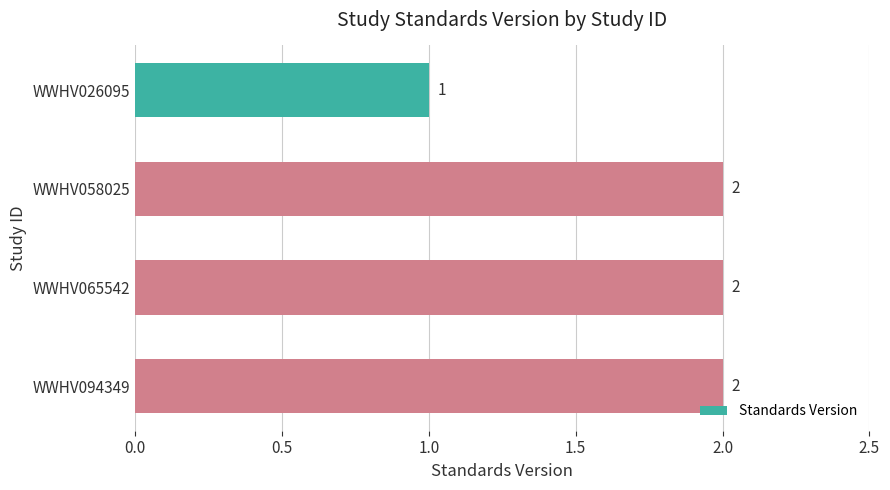

What is the average value?

2